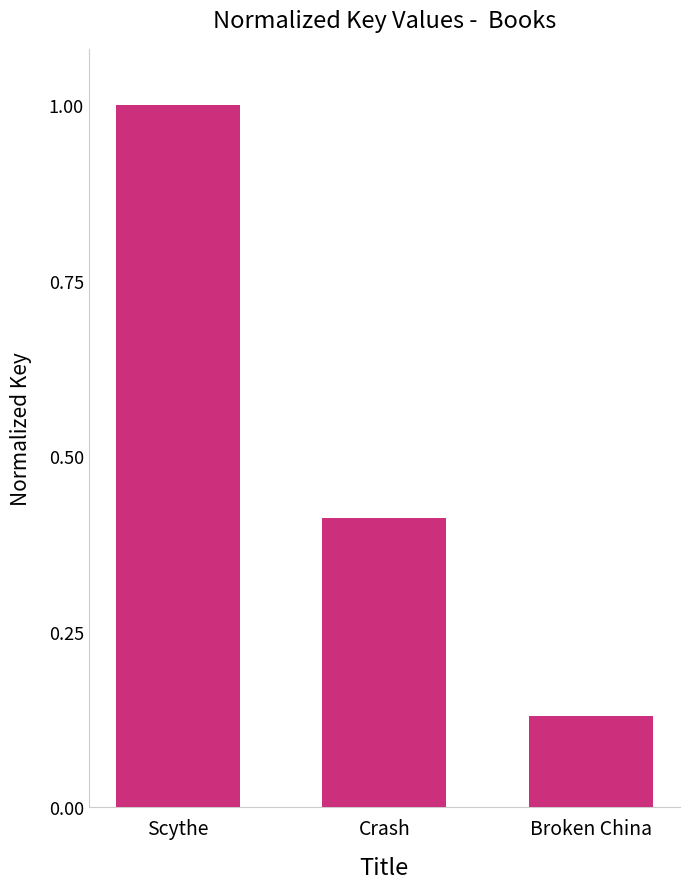

What is the label of the 2nd bar from the left?

Crash